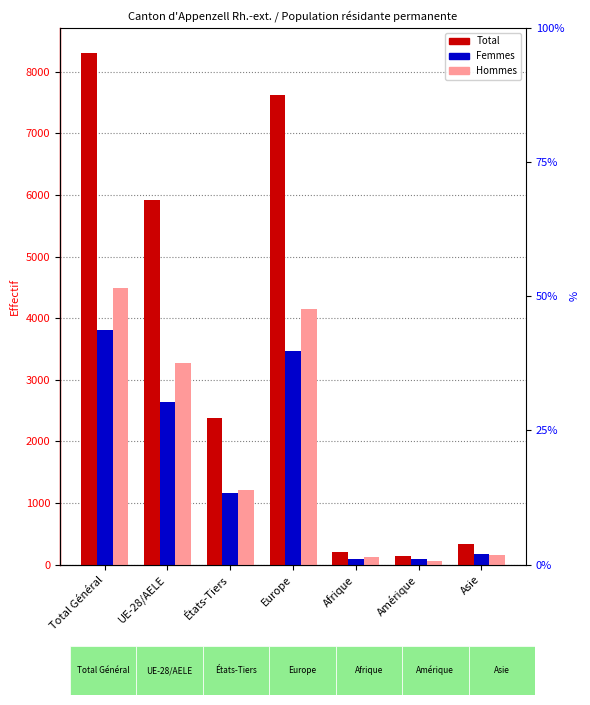

What position from the left is Total Général?

1